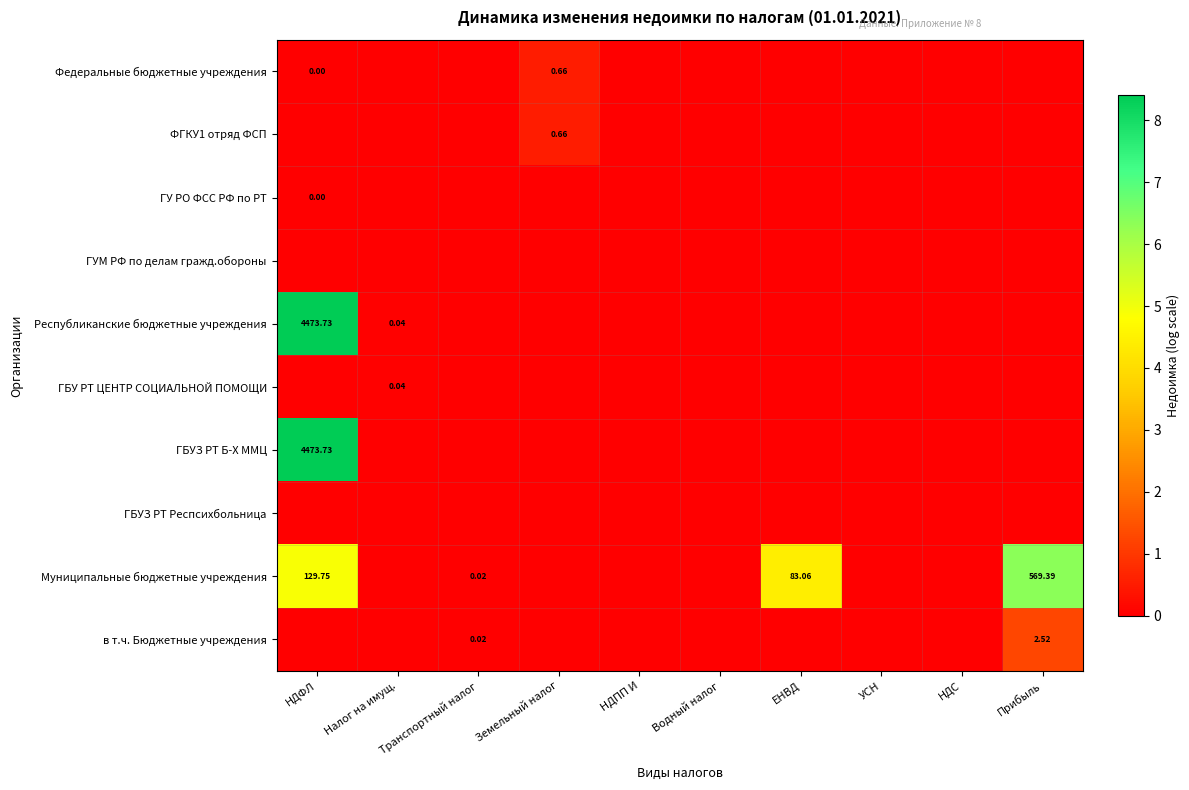

How many categories are shown in the chart?

10